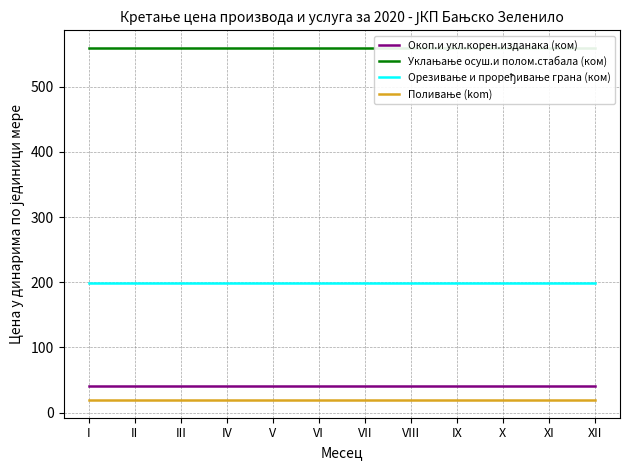

Reading left to right, transcribe all the data shown in this chart.

Окоп.и укл.корен.изданака (ком): 40.7	40.7	40.7	40.7	40.7	40.7	40.7	40.7	40.7	40.7	40.7	40.7
Уклањање осуш.и полом.стабала (ком): 559.4	559.4	559.4	559.4	559.4	559.4	559.4	559.4	559.4	559.4	559.4	559.4
Орезивање и проређивање грана (ком): 198.8	198.8	198.8	198.8	198.8	198.8	198.8	198.8	198.8	198.8	198.8	198.8
Поливање (kom): 19.1	19.1	19.1	19.1	19.1	19.1	19.1	19.1	19.1	19.1	19.1	19.1